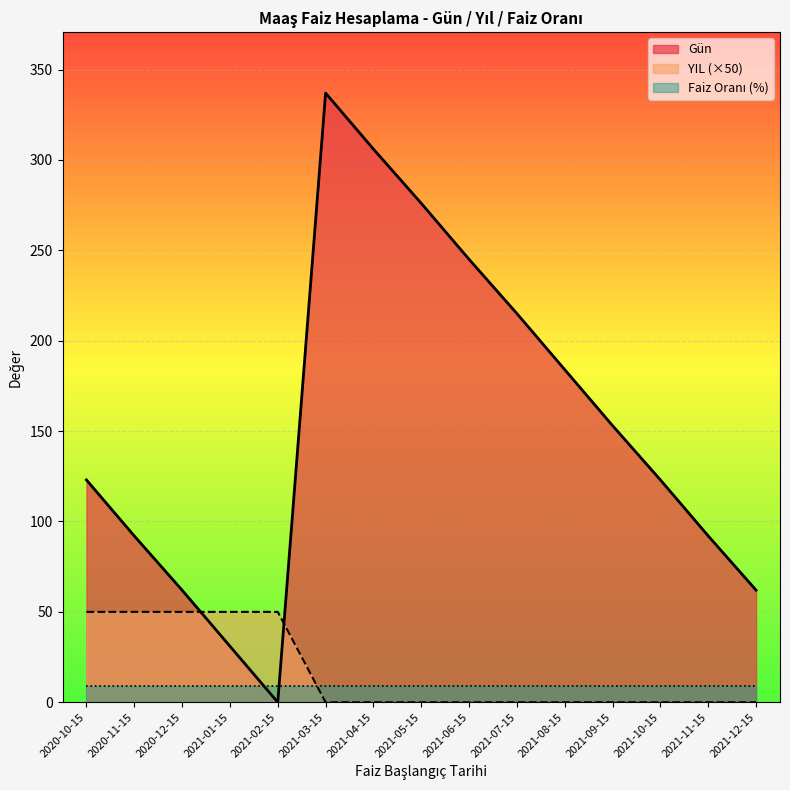

What is the maximum value shown in the chart?

337